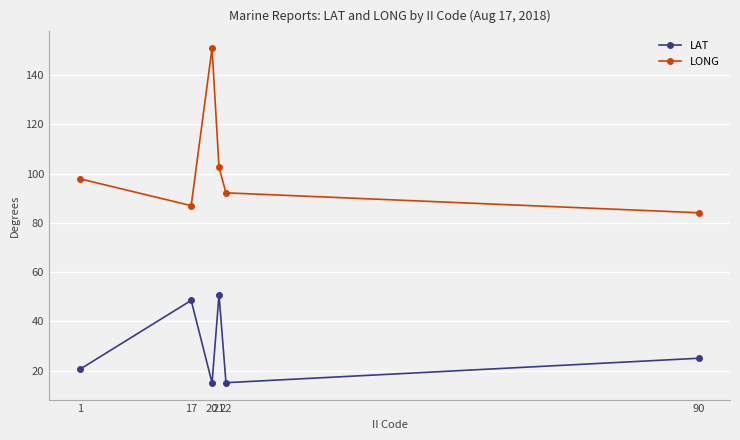

At how many categories does at least one series exceed 39?

6